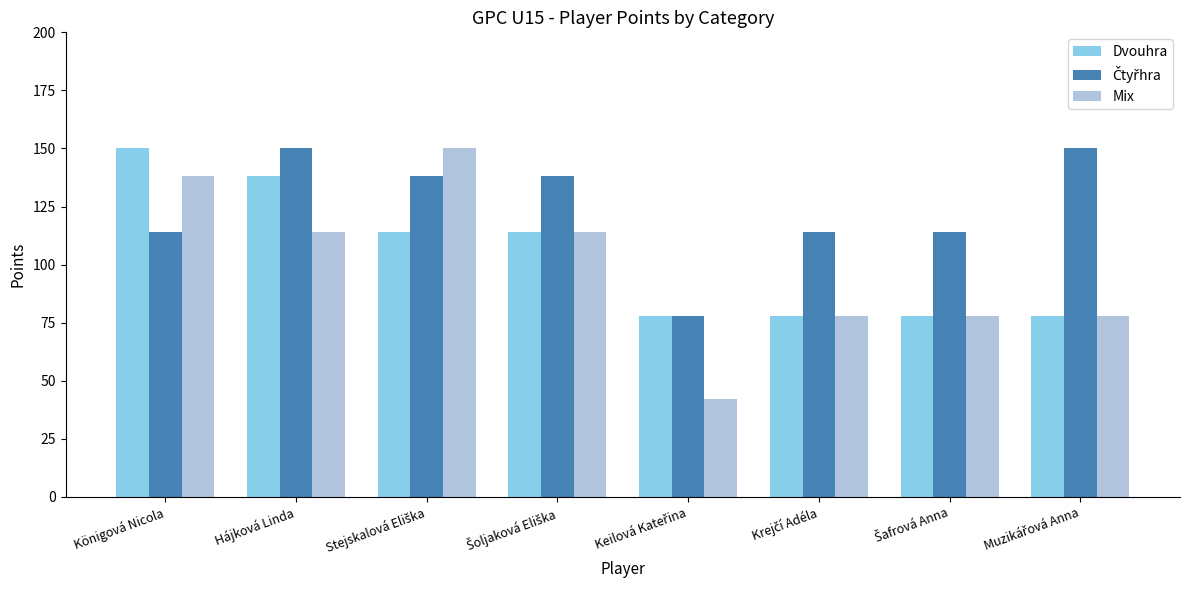

What is the maximum value for Mix?

150